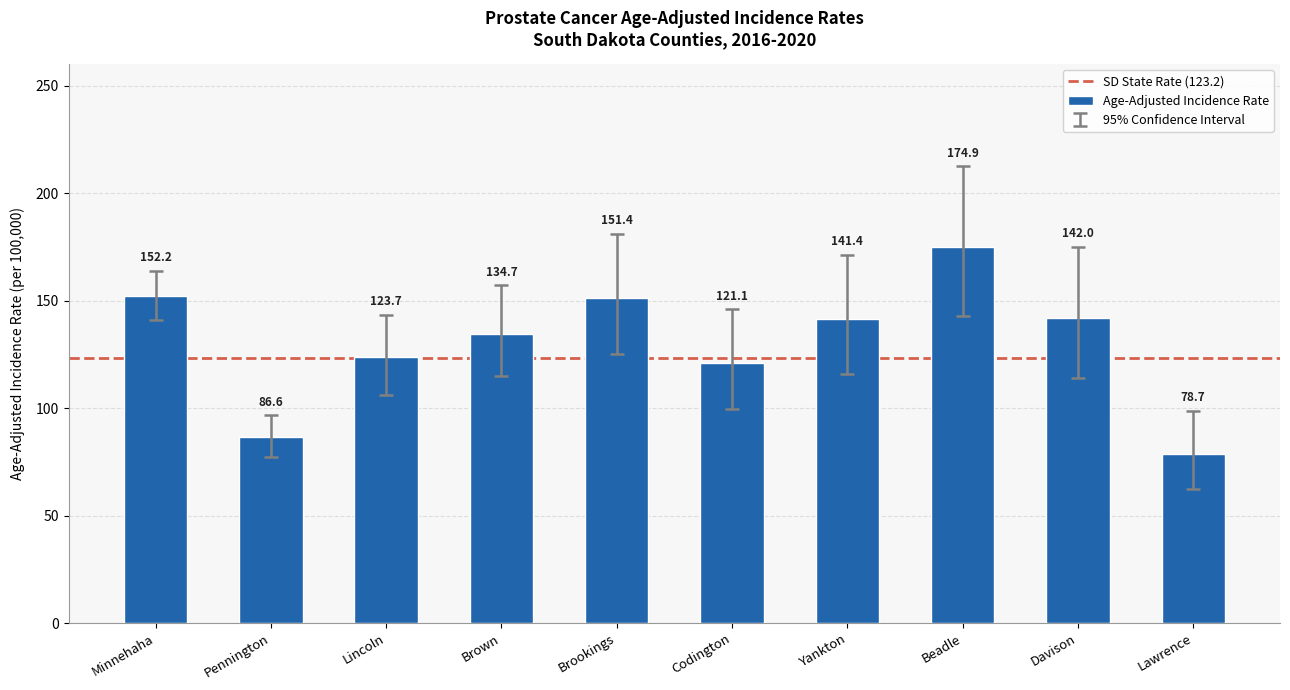

Reading left to right, list all the values displayed in this chart.

152.2	86.6	123.7	134.7	151.4	121.1	141.4	174.9	142.0	78.7